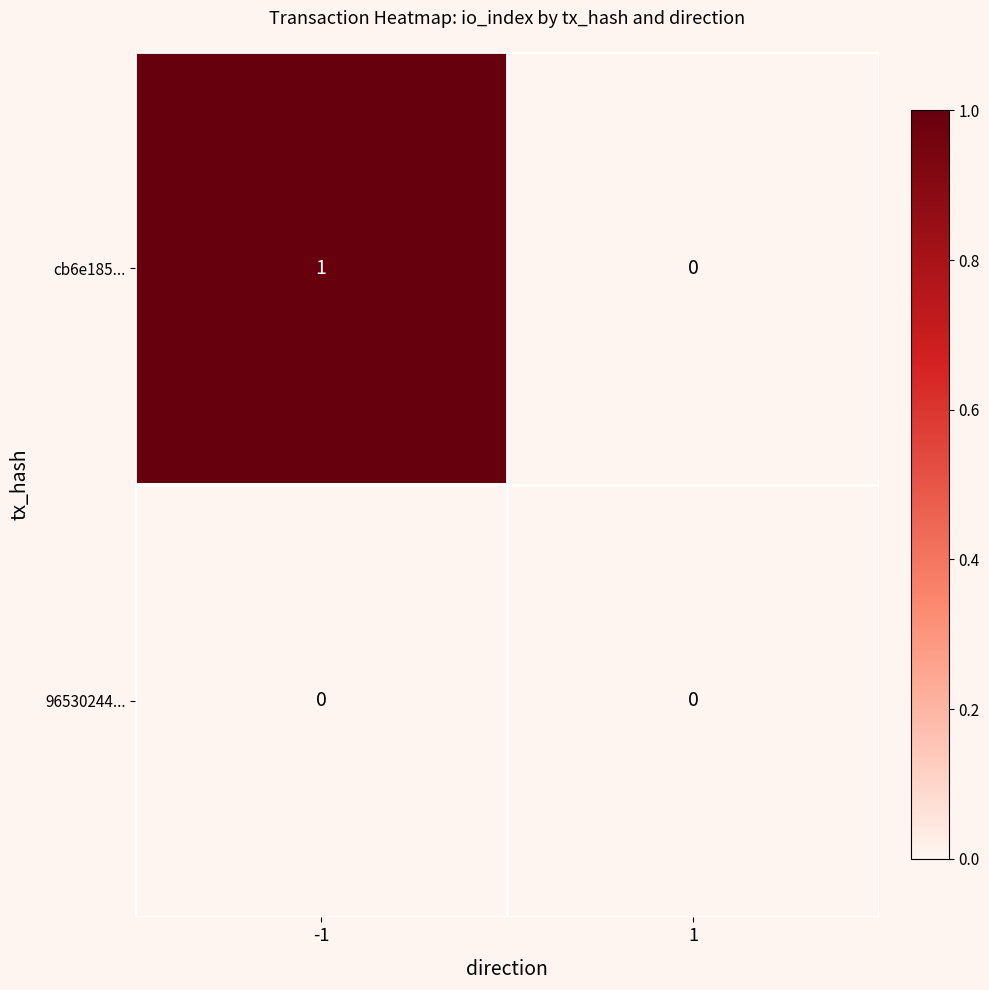

Rank the series by their maximum value, from lowest to highest.

96530244..., cb6e185...